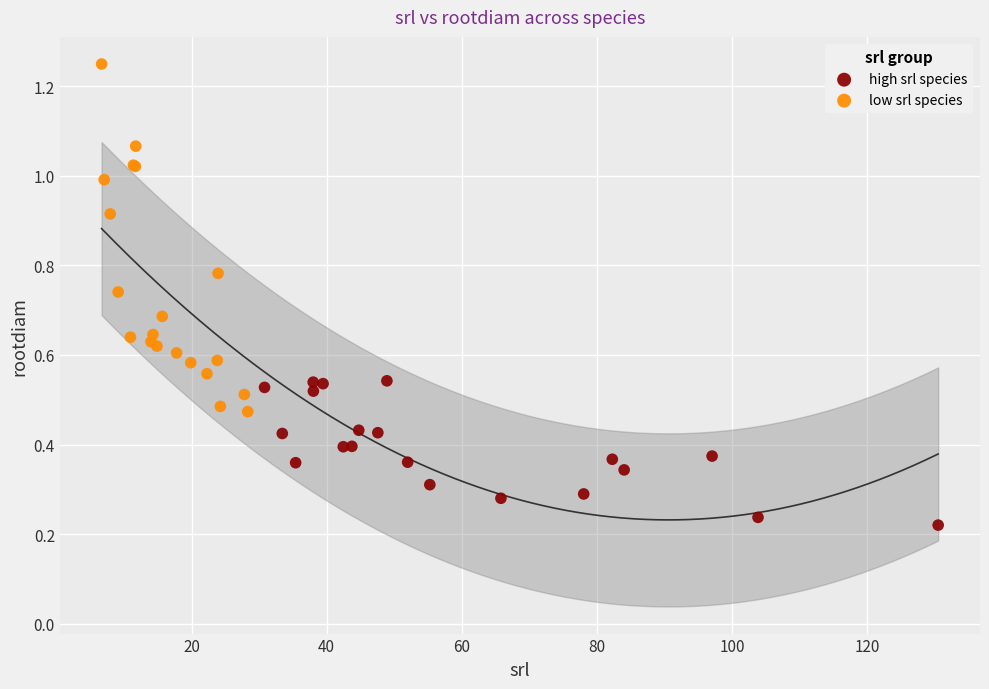

Which series contains the highest Y value?

low srl species